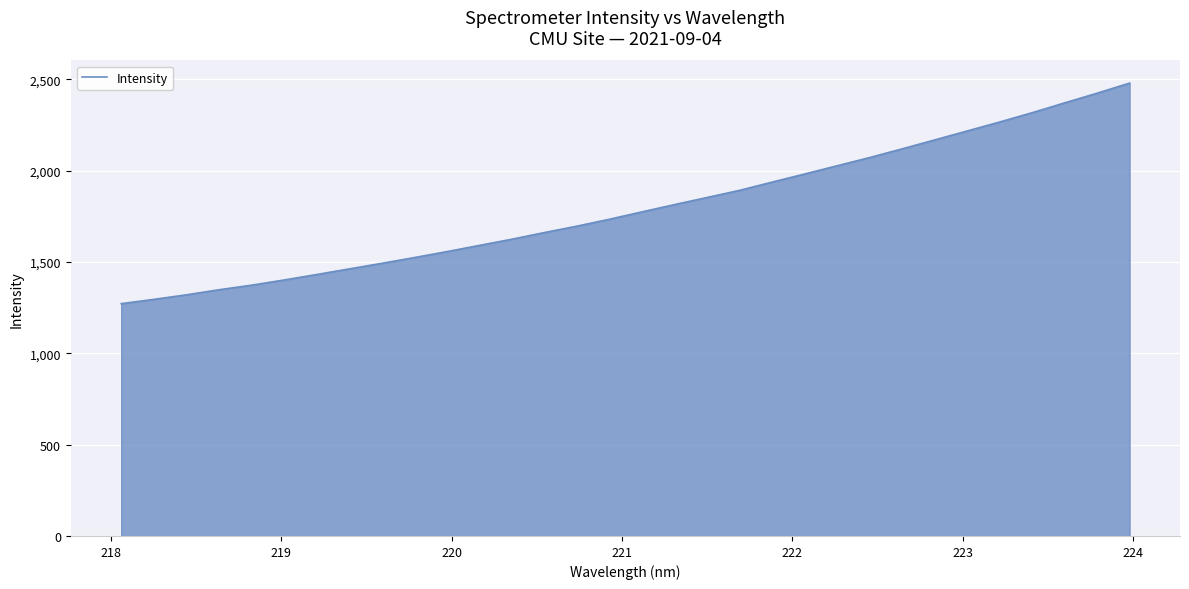

What is the minimum value shown in the chart?

1271.7